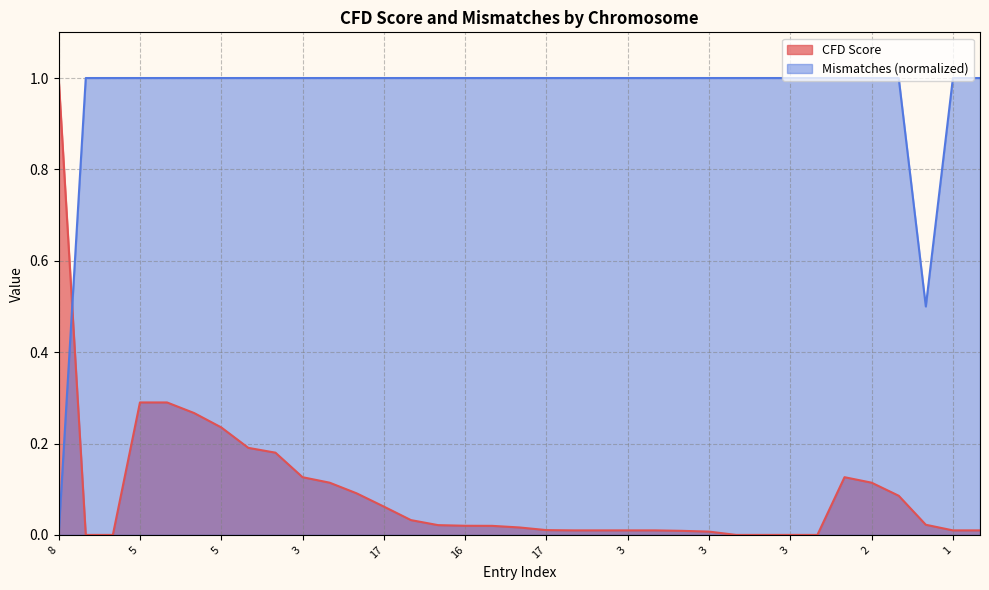

Rank the series by their average value, from highest to lowest.

Mismatches (normalized), CFD Score